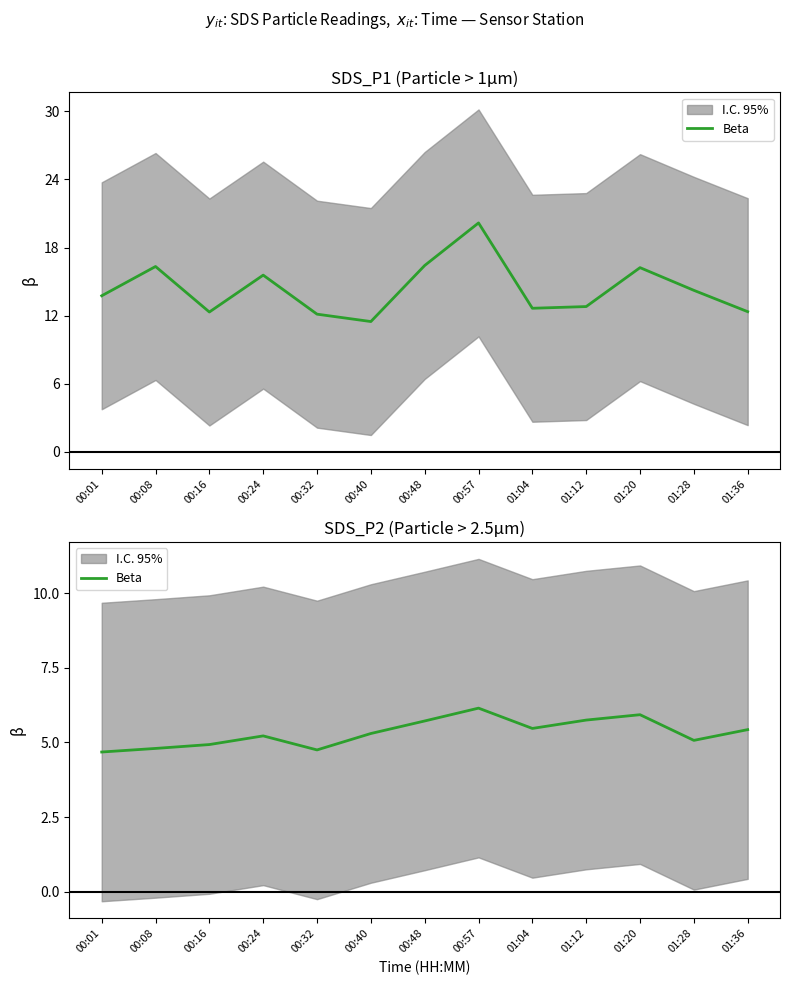

Which has a higher value, 01:20 or 01:12?

01:20